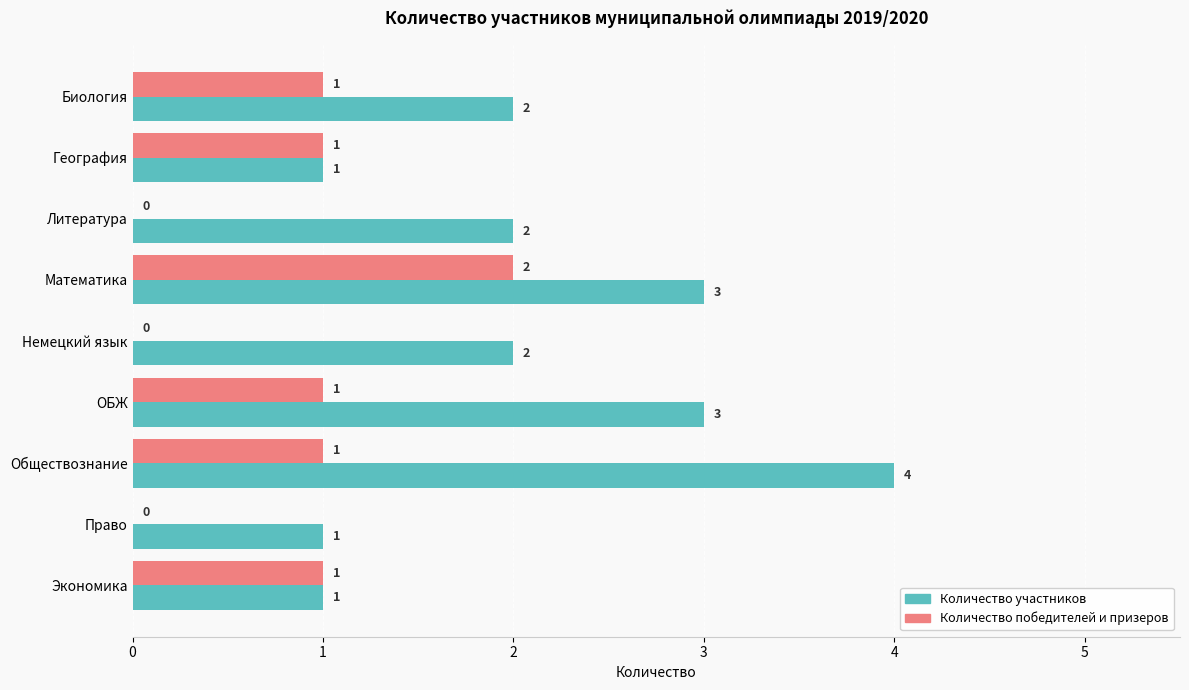

Is the value of Количество участников at Биология greater than the value of Количество победителей и призеров at Обществознание?

Yes